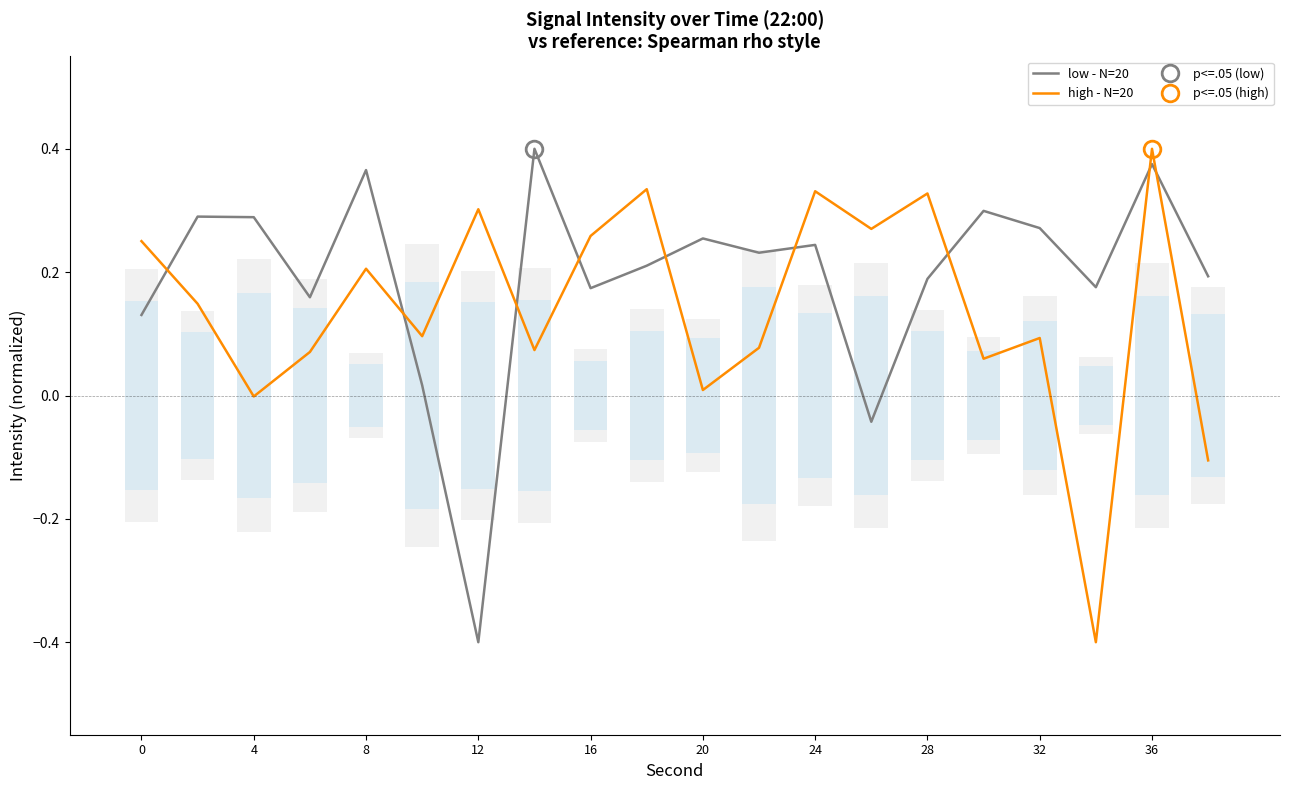

Are the bars grouped side by side (vs. stacked)?

Yes